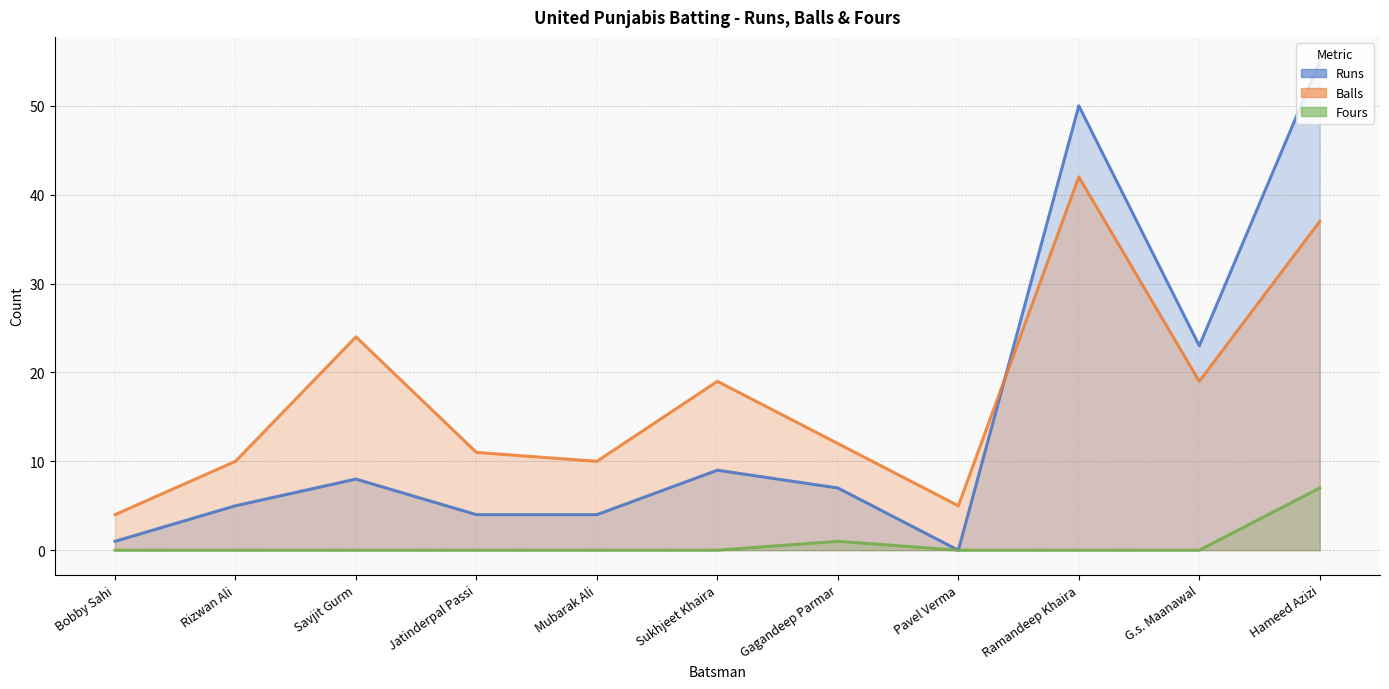

At which category is the sum across all series the highest?

Hameed Azizi